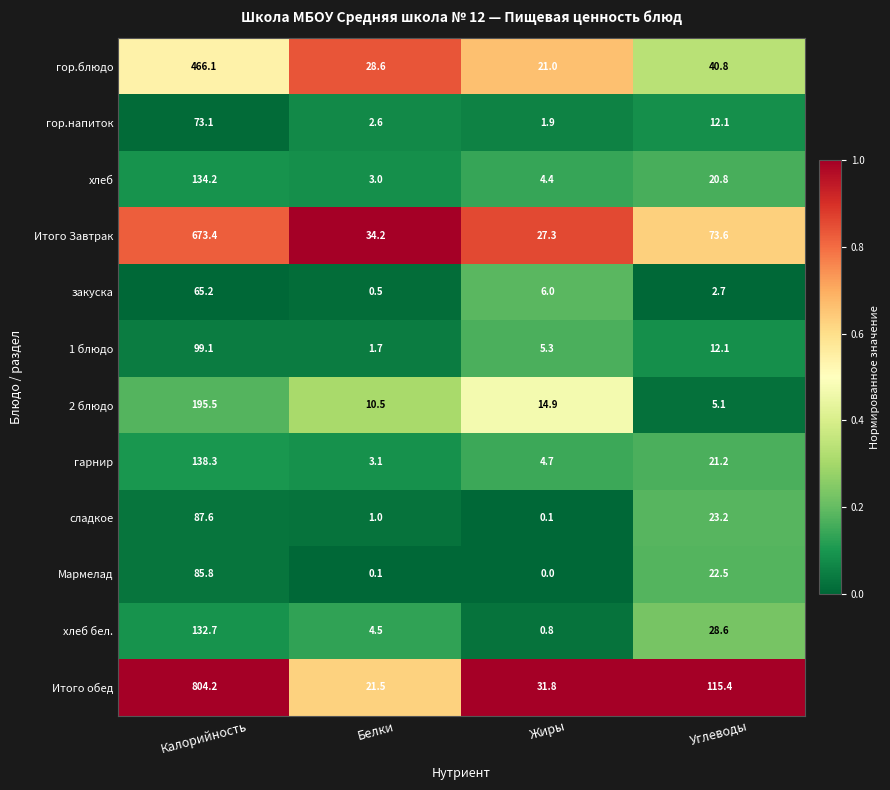

Where is гор.напиток nearest to the value 37?

Углеводы